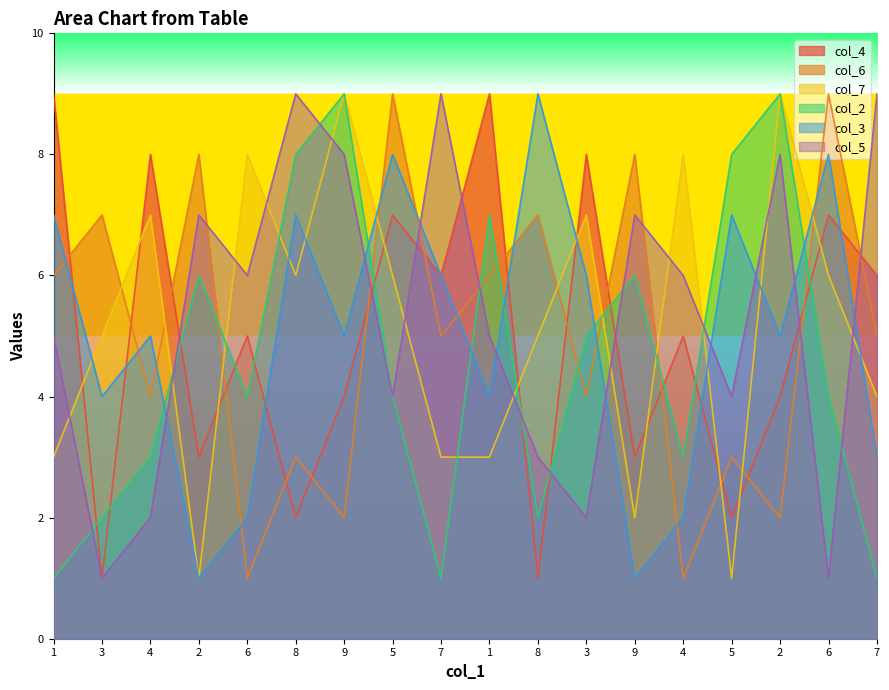

Between 8 and 1, which series saw the biggest shift?

col_4